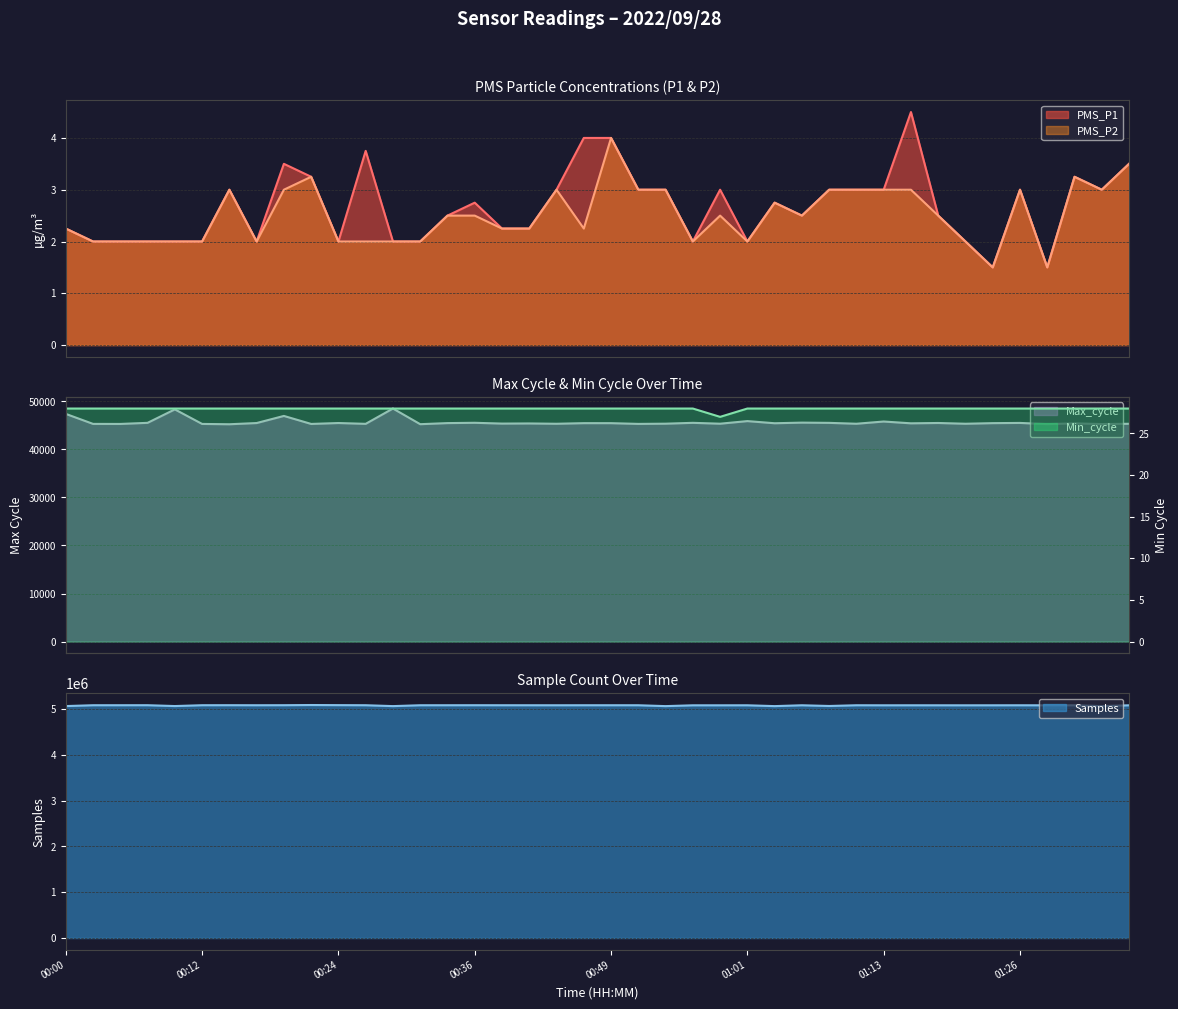

What is the difference between the highest and lowest values at 01:18?

5077332.5